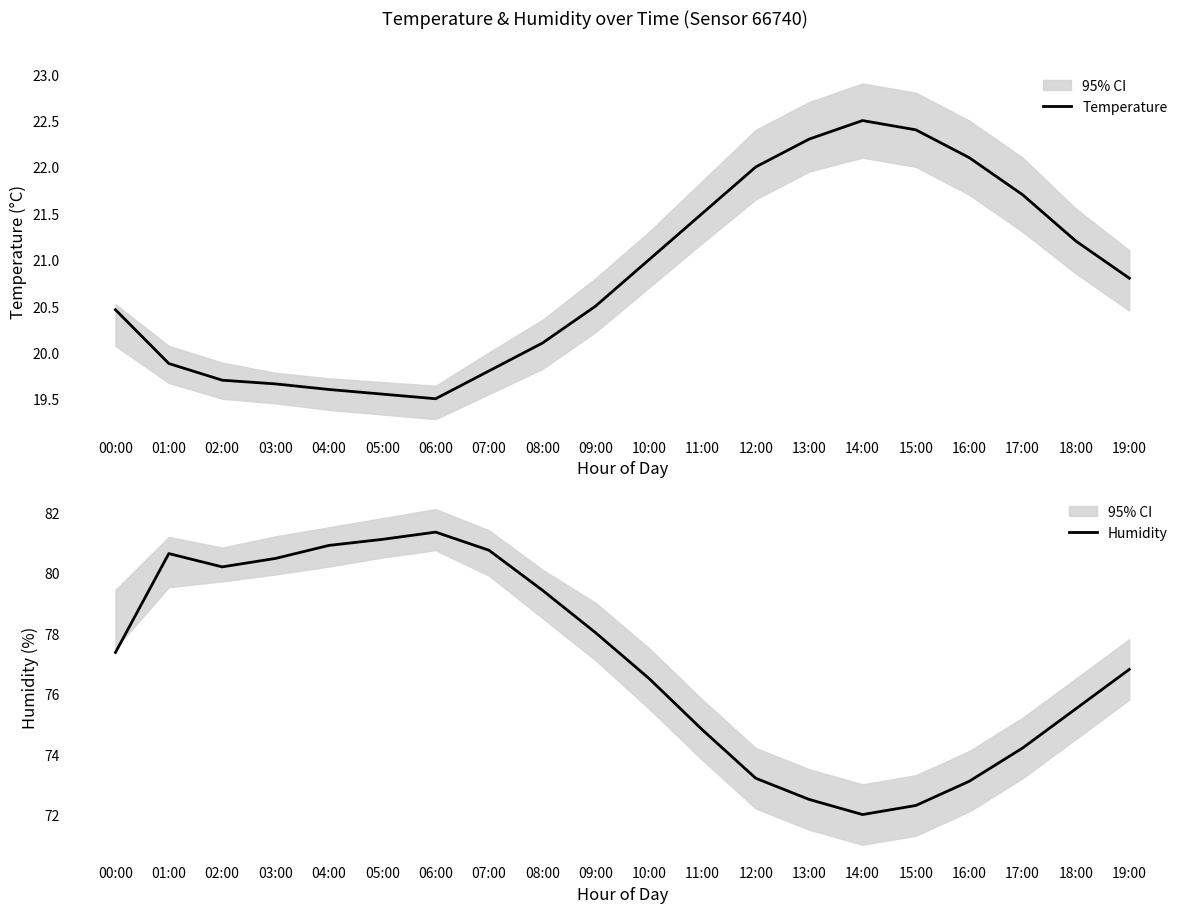

At which category is the sum across all series the highest?

06:00